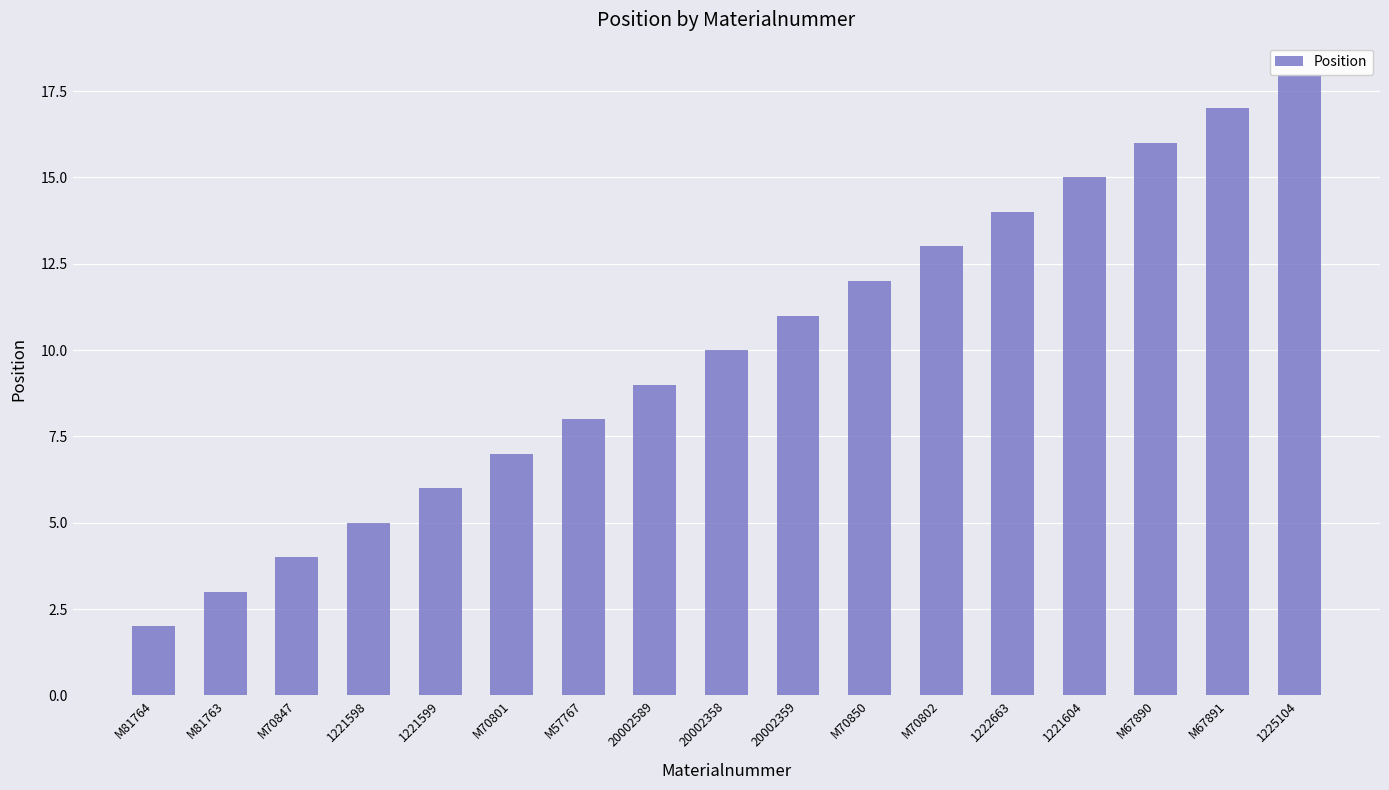

At which label is the value closest to 10?

20002358